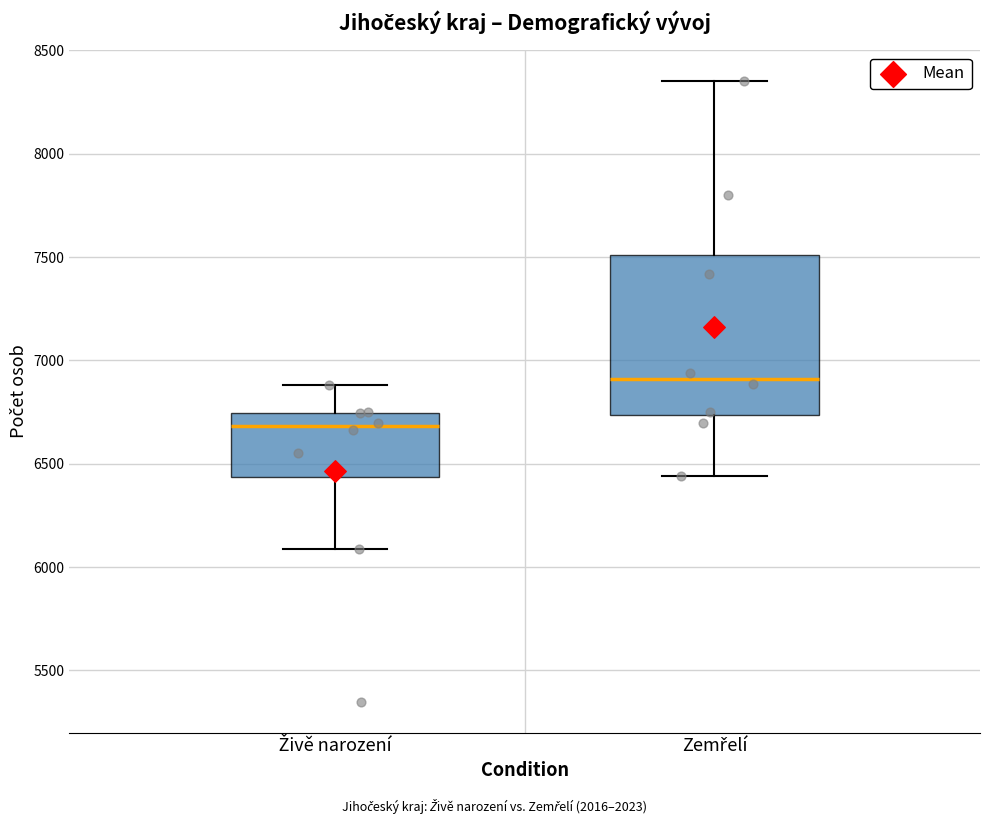

Reading left to right, transcribe this box plot: for each box, give where its median line is, the range the box spans, and where its two whiskers end, as read against the y-axis. The values are not printed on the chart, so give them approximately, as read against the axis.

Živě narození: median 6700, box 6450 to 6750, whiskers 6100 to 6900
Zemřelí: median 6900, box 6750 to 7500, whiskers 6450 to 8350